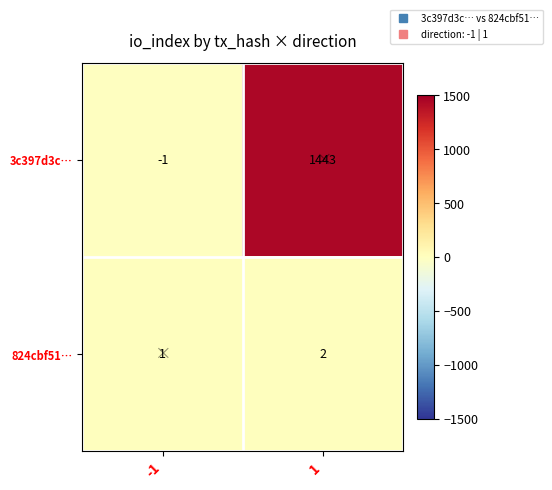

List the series in order of their peak value, lowest first.

824cbf51…, 3c397d3c…